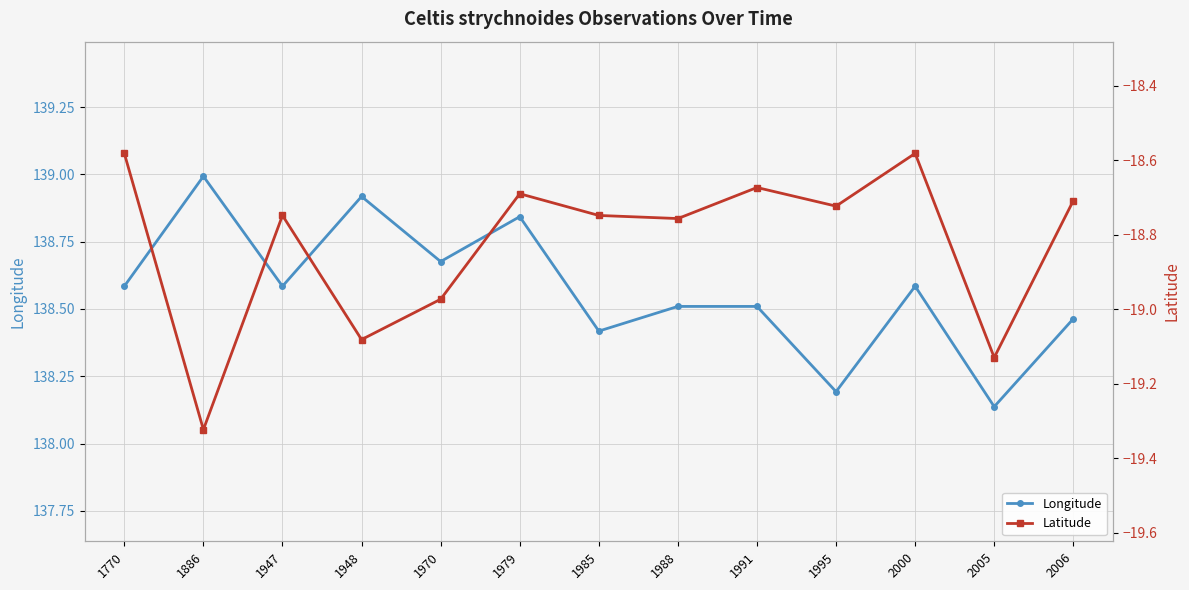

Rank the series at 2006 from highest to lowest value.

Longitude, Latitude